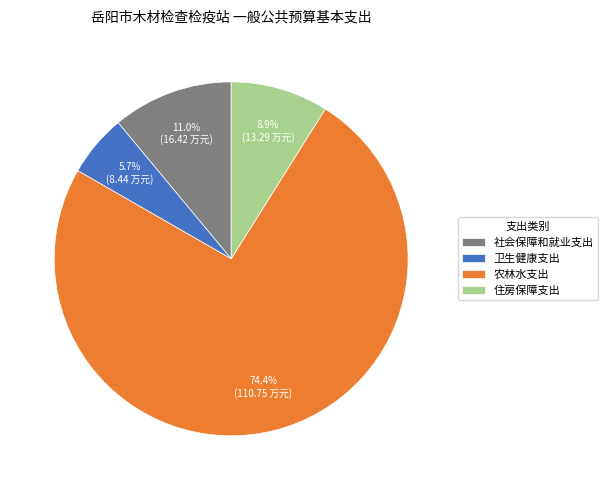

What percentage is the 卫生健康支出 slice, to the nearest percent?

6%